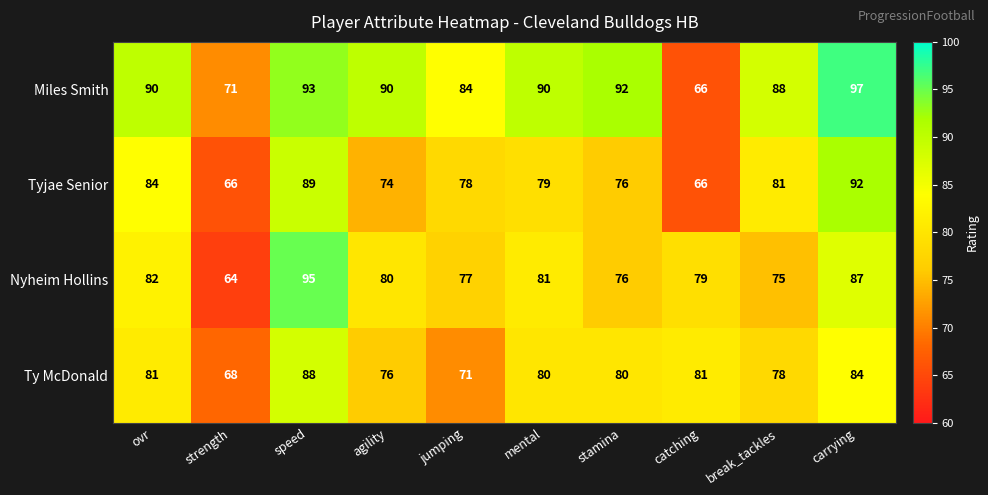

At break_tackles, list the series in order from smallest to largest.

Nyheim Hollins, Ty McDonald, Tyjae Senior, Miles Smith